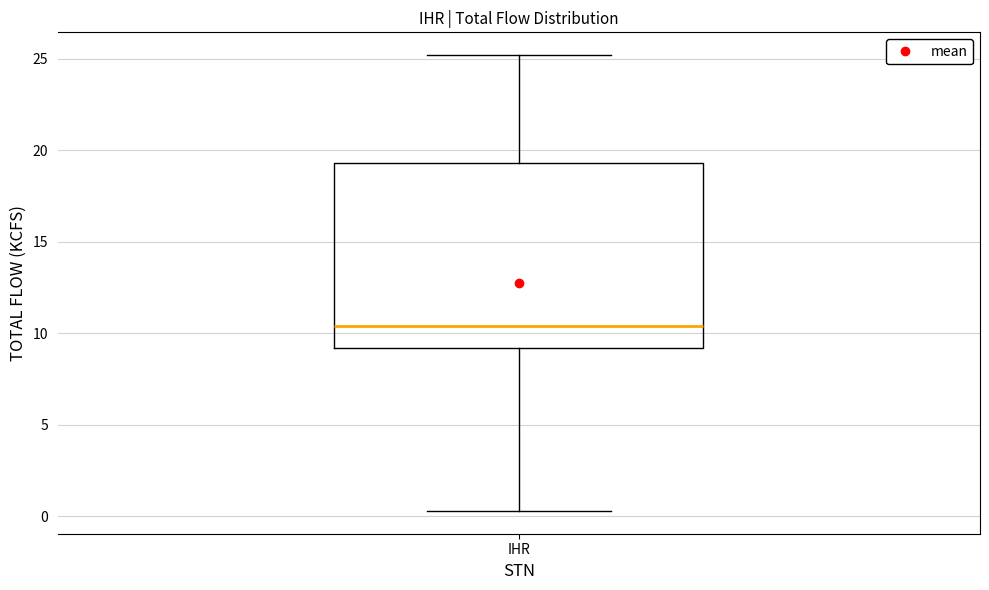

Where does the lower whisker of the box for IHR end on the y-axis? The values are not printed on the chart, so give them approximately, as read against the axis.

0.5